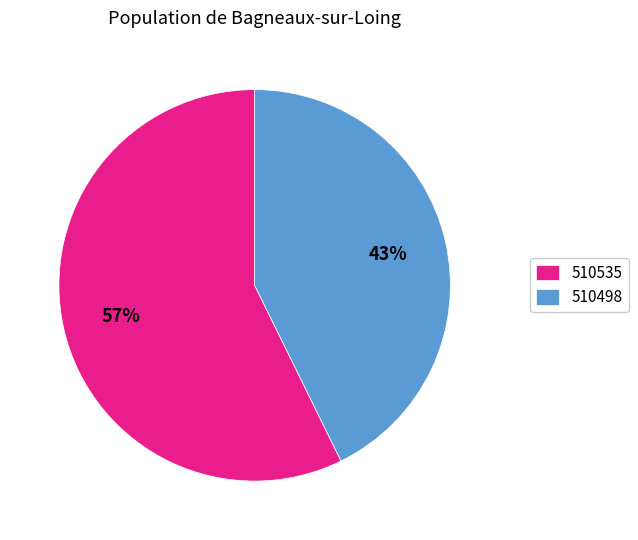

What is the majority slice?

510535